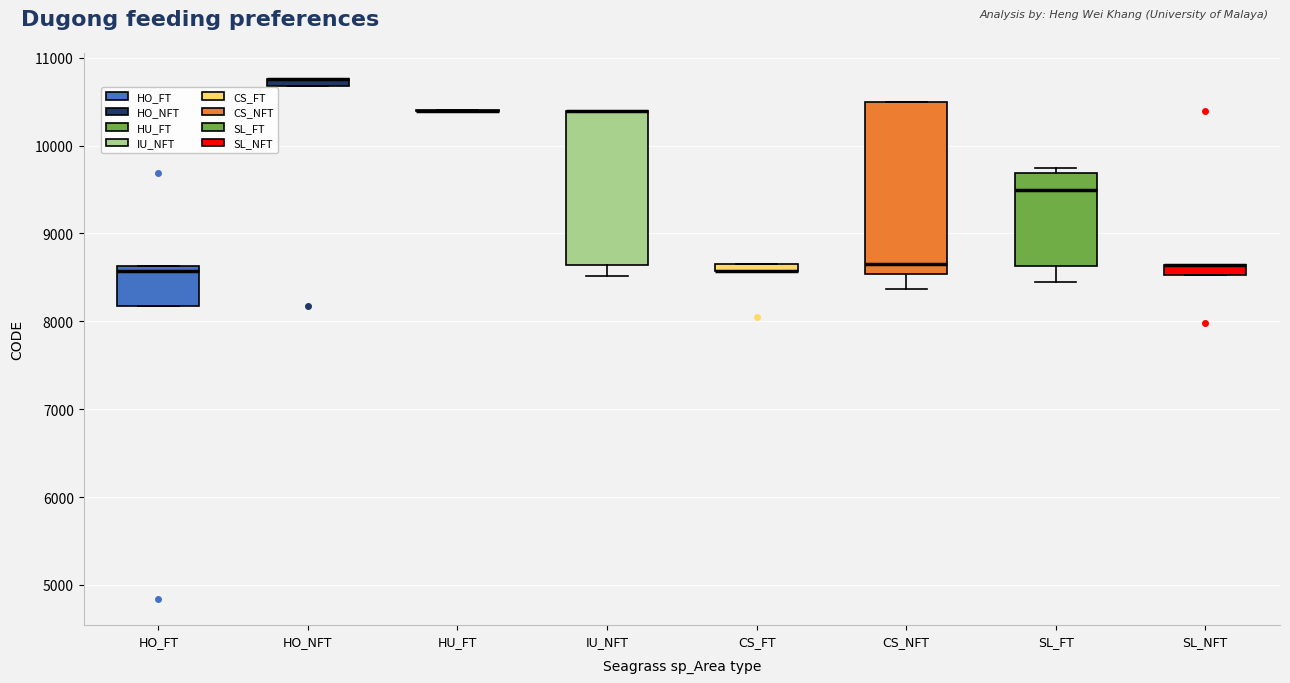

Comparing the boxes themselves (not the whiskers), which one is the tallest?

CS_NFT